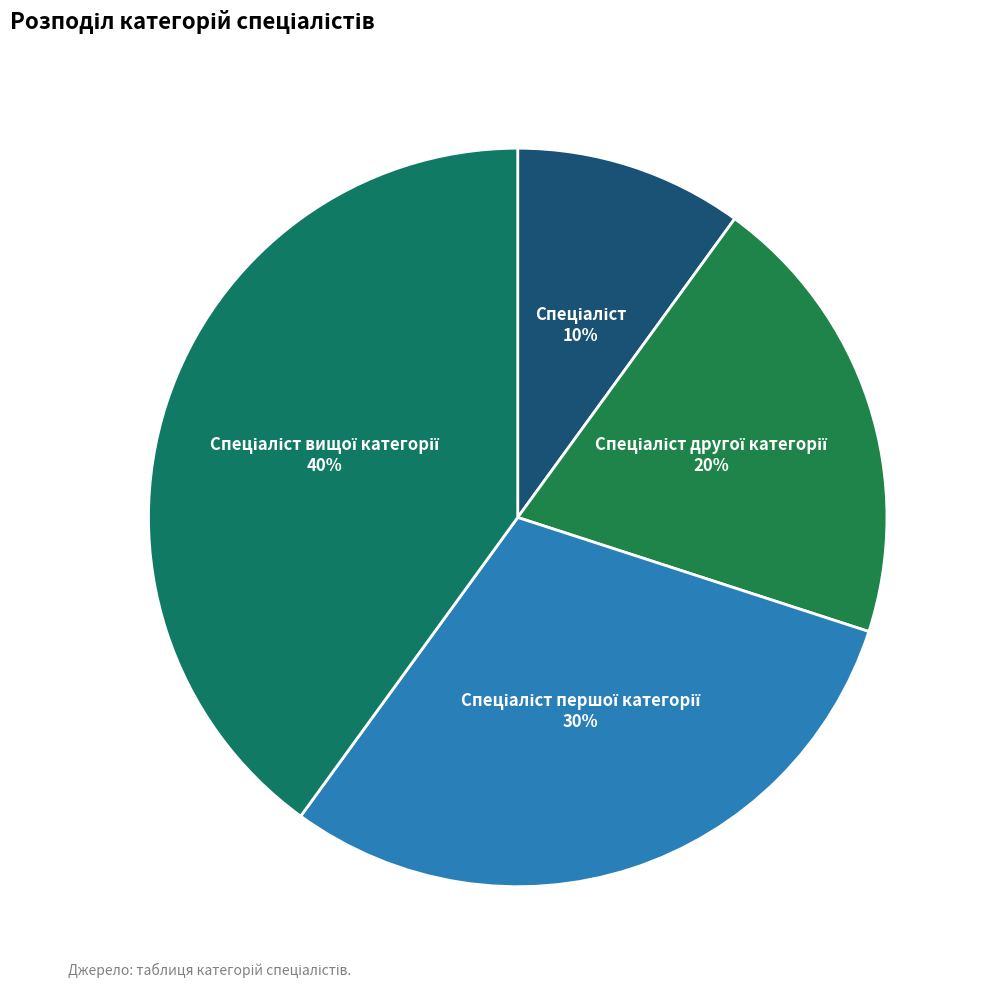

To the nearest percent, what is the average slice percentage?

25%